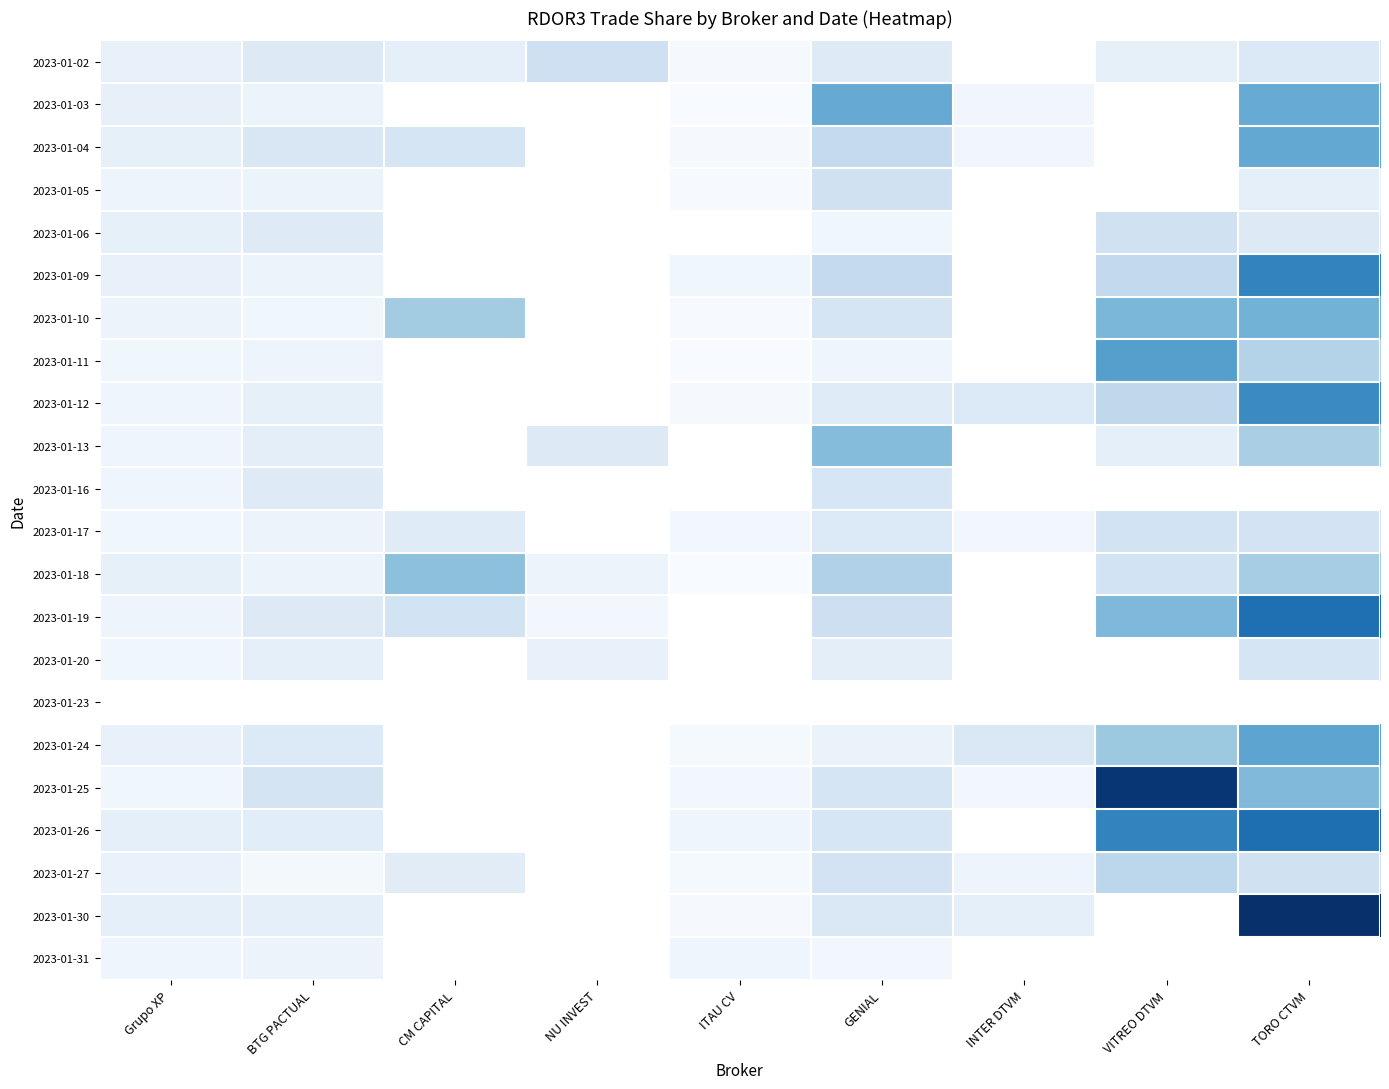

Which series has the widest spread of values?

2023-01-30